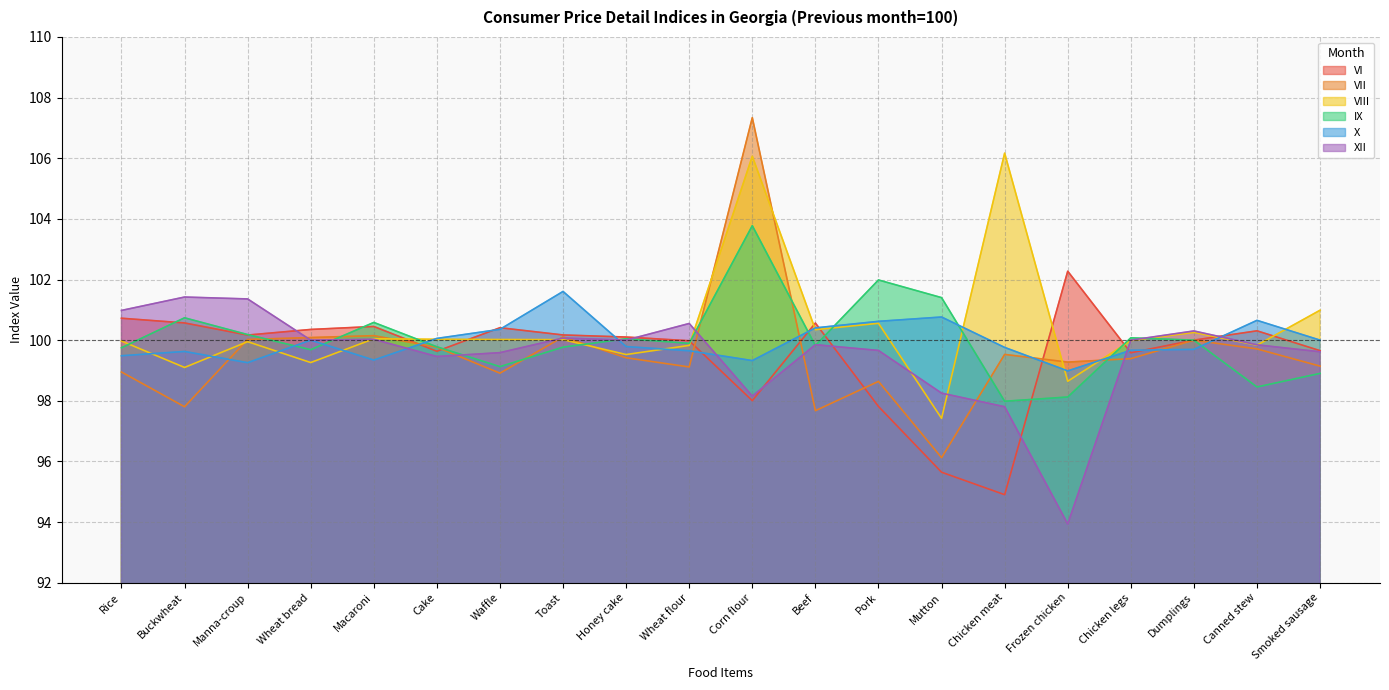

What is the difference between the VI values at Buckwheat and Mutton?

4.9